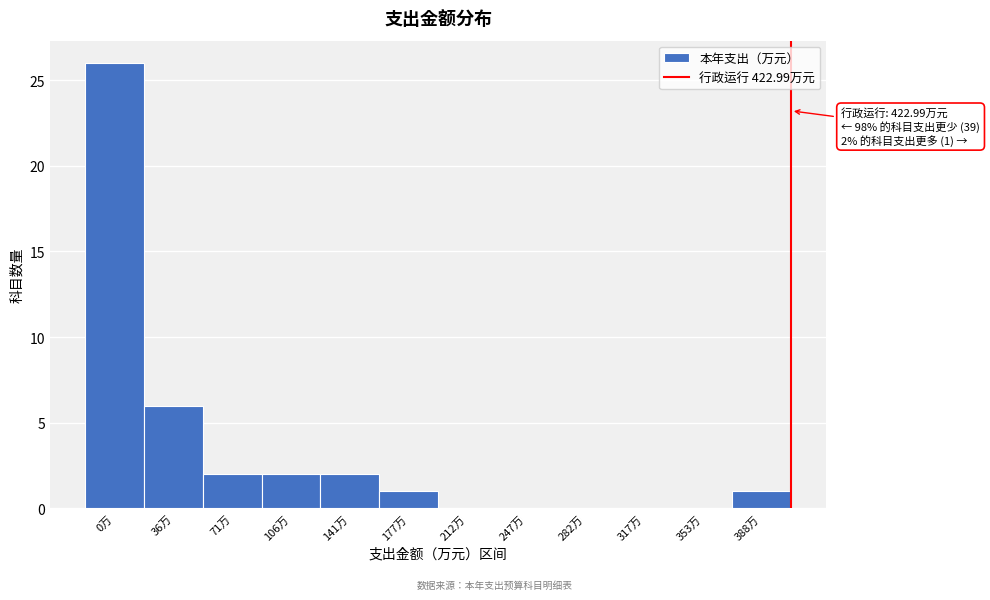

Reading left to right, extract all data points from this chart.

0万=26	36万=6	71万=2	106万=2	141万=2	177万=1	212万=0	247万=0	282万=0	317万=0	353万=0	388万=1